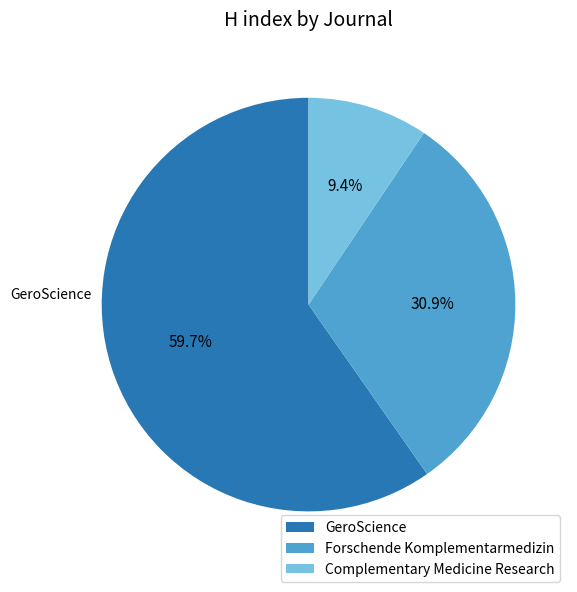

To the nearest percent, what portion does Forschende Komplementarmedizin represent?

31%